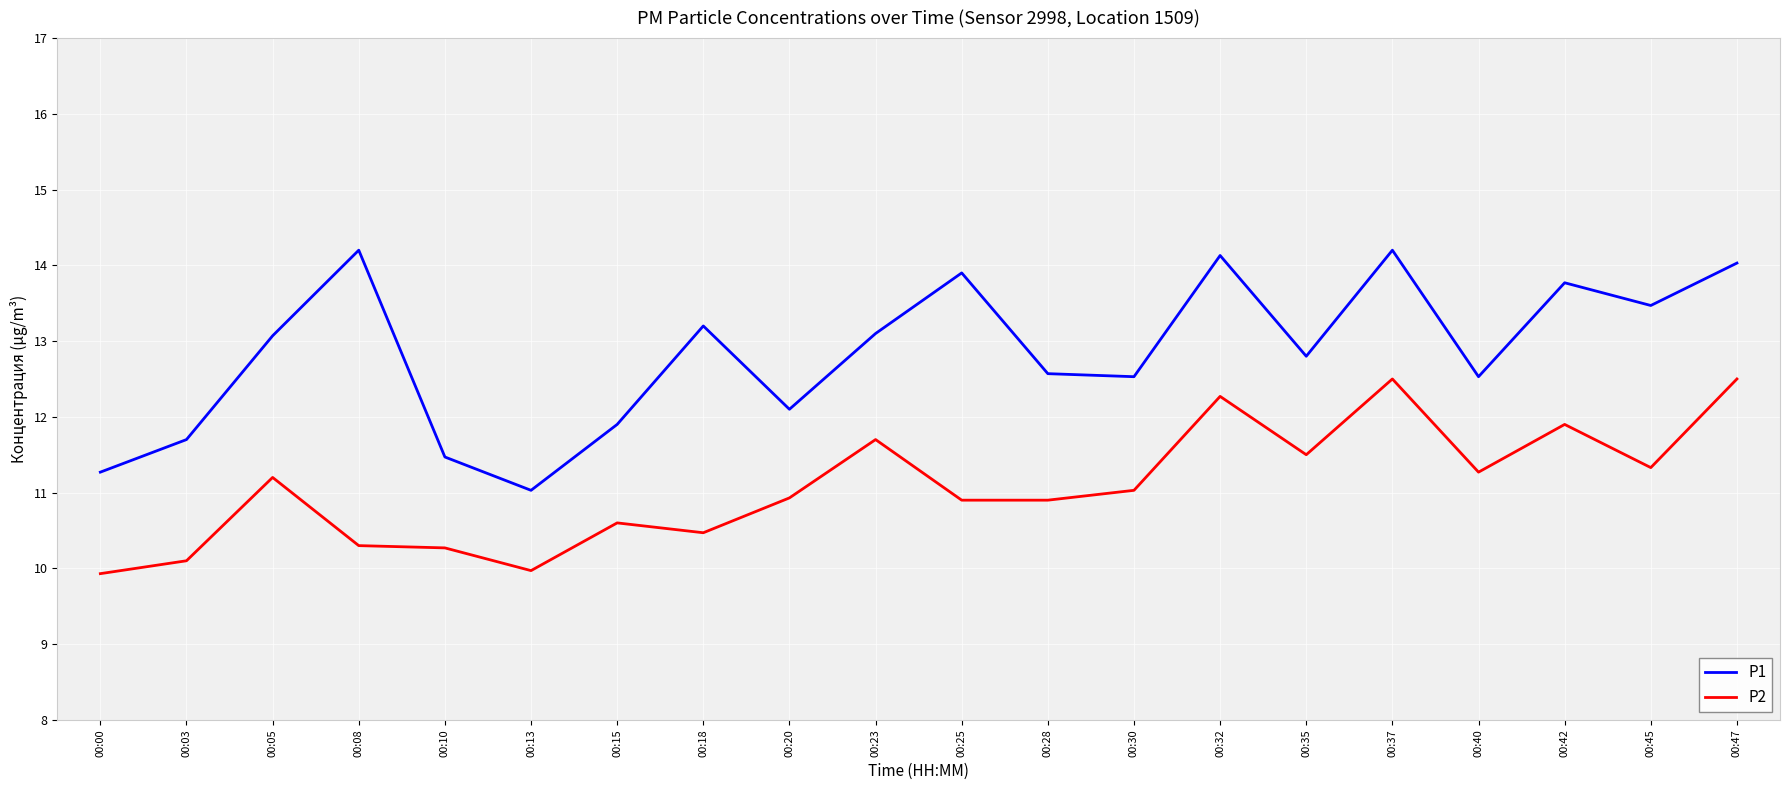

Which series has the largest total across all categories?

P1